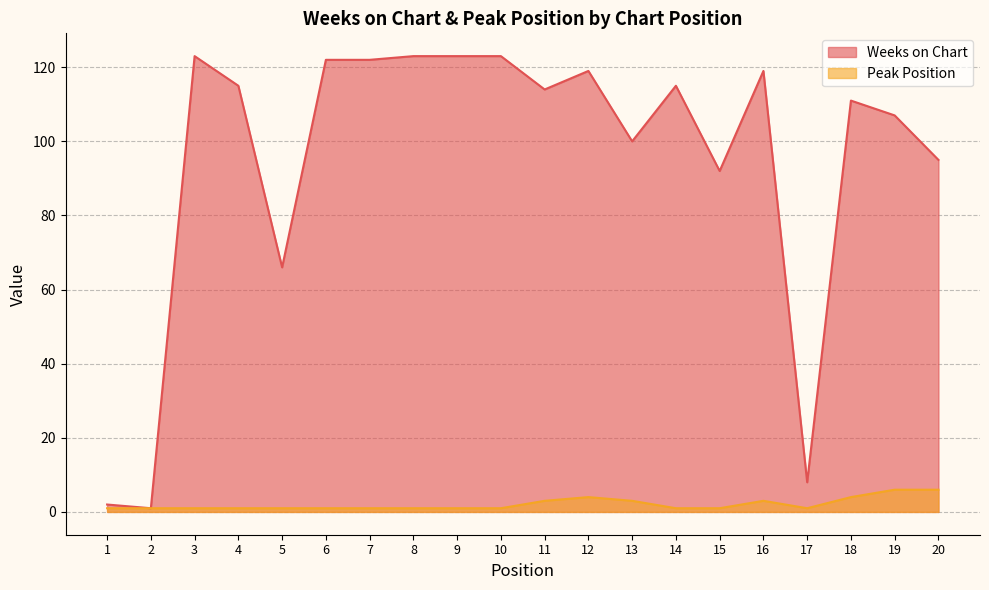

Reading left to right, list all the values displayed in this chart.

Weeks on Chart: 2	1	123	115	66	122	122	123	123	123	114	119	100	115	92	119	8	111	107	95
Peak Position: 1	1	1	1	1	1	1	1	1	1	3	4	3	1	1	3	1	4	6	6